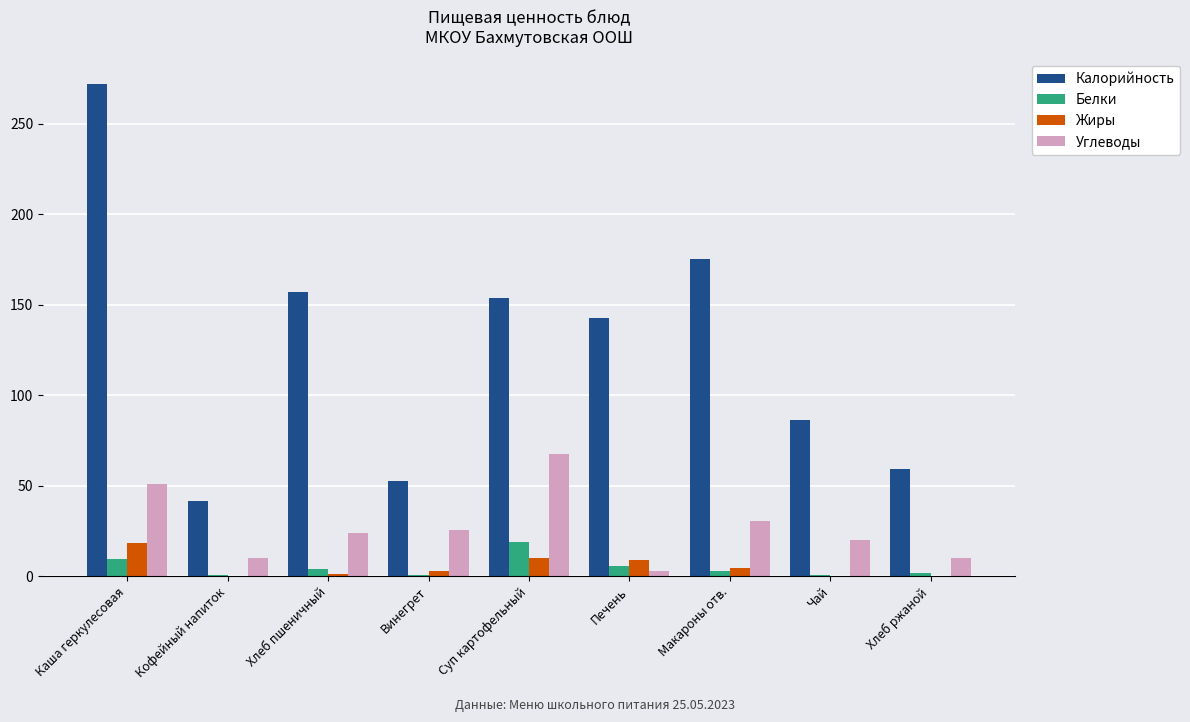

True or false: Углеводы has a value of 30.5 at Макароны отв..

True